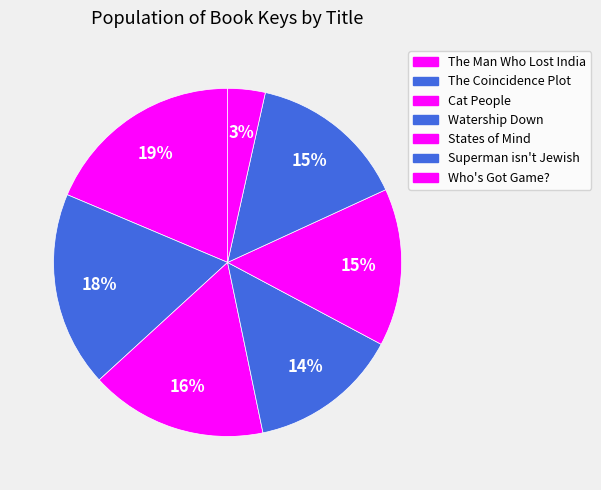

How many segments does this pie chart have?

7